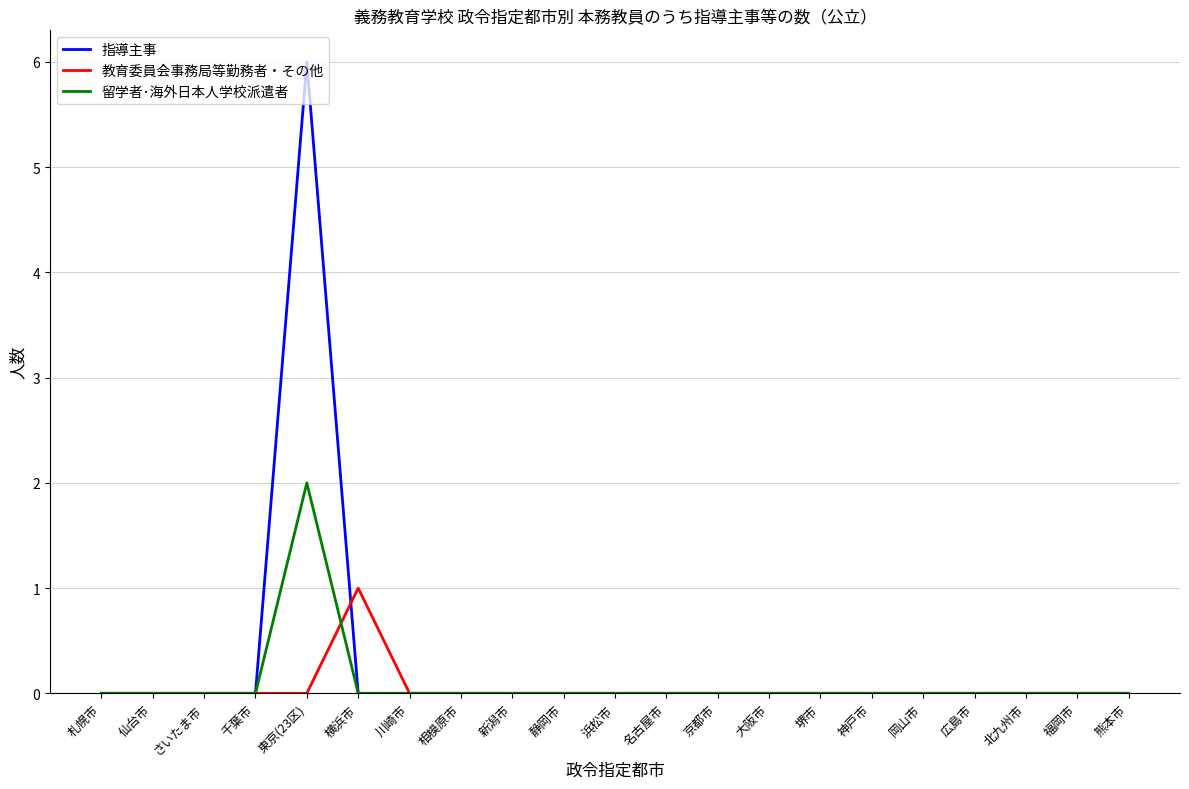

At which label does 教育委員会事務局等勤務者・その他 reach its peak?

横浜市